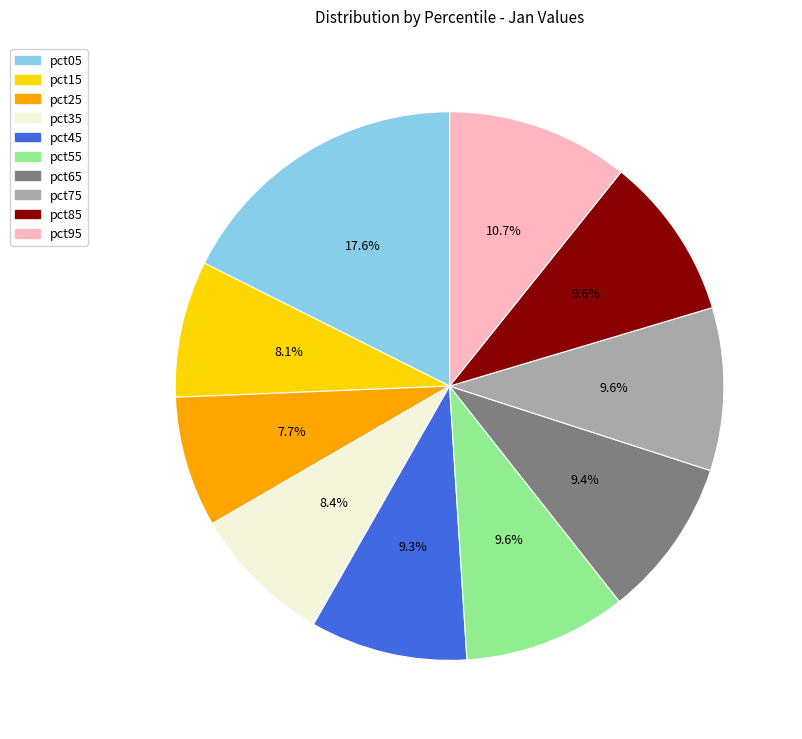

To the nearest percent, what is the average slice percentage?

10%